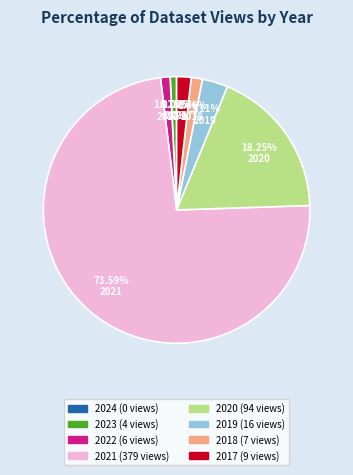

What percentage do 2018 and 2020 together represent?

19.6%